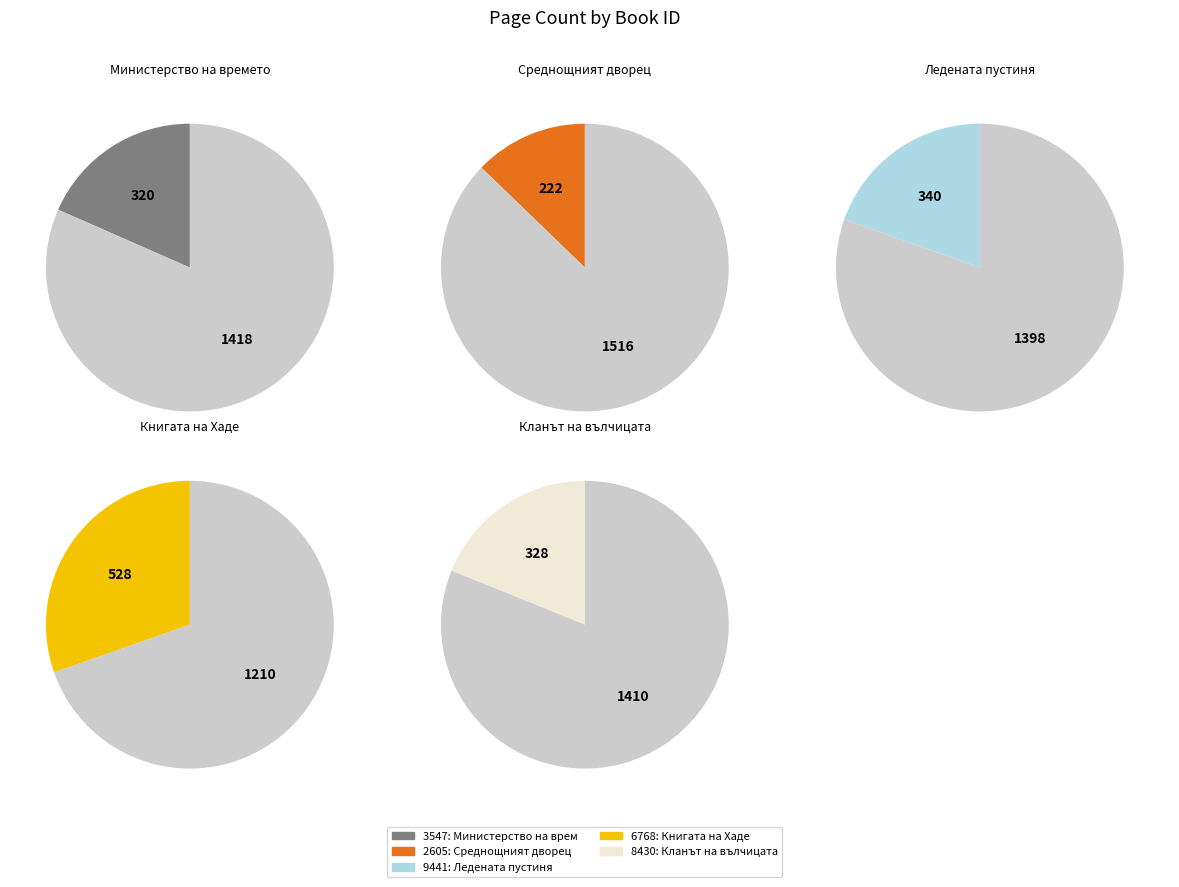

Which has a higher value, 9441 or 3547?

9441